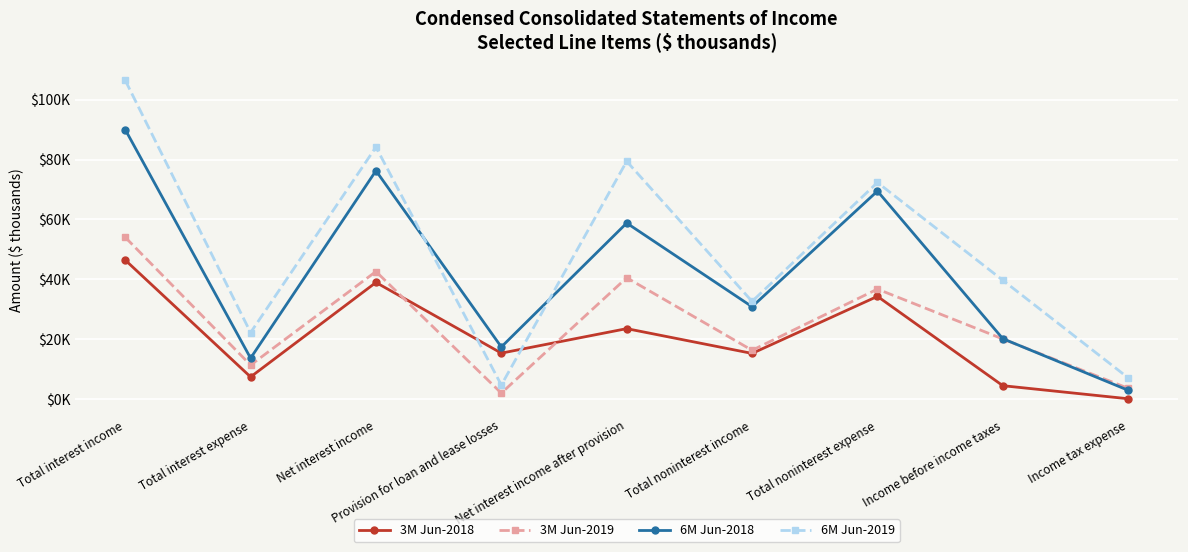

Rank the series by their average value, from highest to lowest.

6M Jun-2019, 6M Jun-2018, 3M Jun-2019, 3M Jun-2018